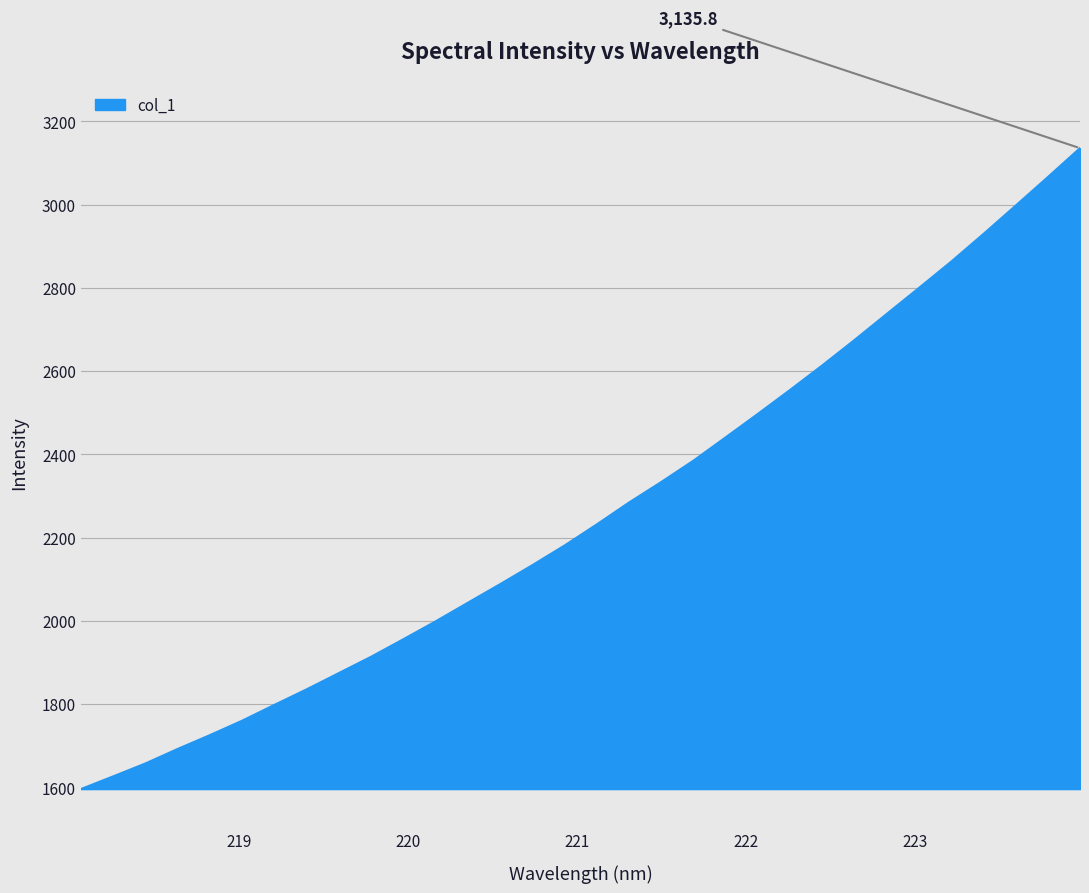

What is the maximum value shown in the chart?

3135.8